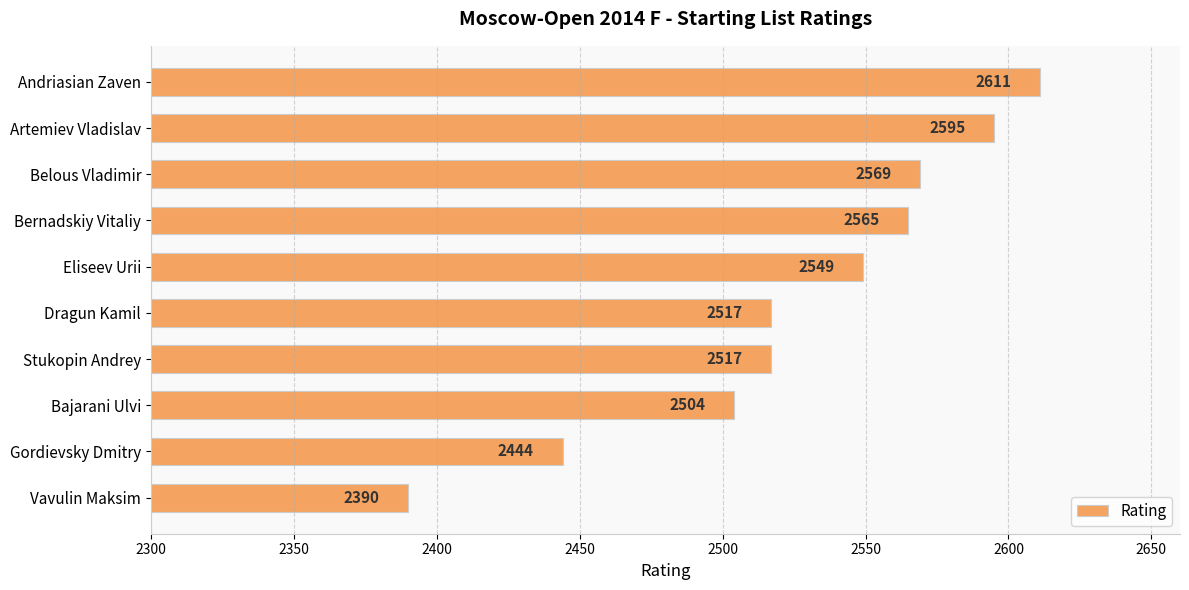

What is the value of the 6th bar from the top?

2517